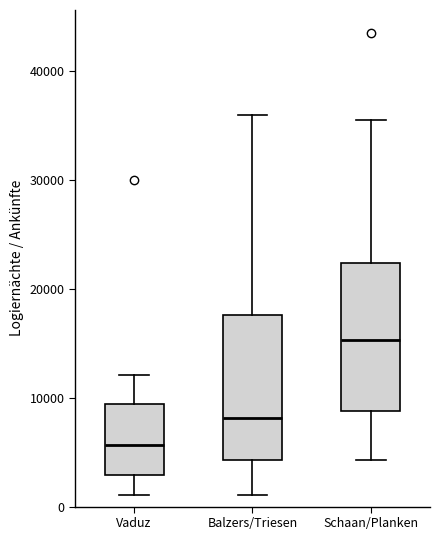

Reading left to right, transcribe this box plot: for each box, give where its median line is, the range the box spans, and where its two whiskers end, as read against the y-axis. The values are not printed on the chart, so give them approximately, as read against the axis.

Vaduz: median 6000, box 3000 to 9000, whiskers 1000 to 12000
Balzers/Triesen: median 8000, box 4000 to 18000, whiskers 1000 to 36000
Schaan/Planken: median 15000, box 9000 to 22000, whiskers 4000 to 36000